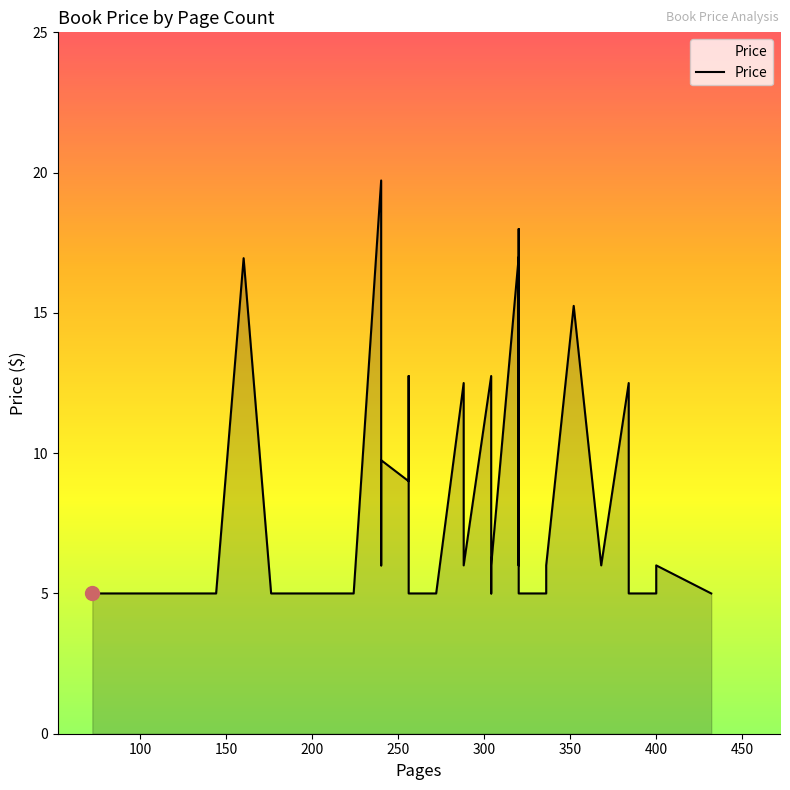

What is the sum of the values at 176 and 272?

10.0